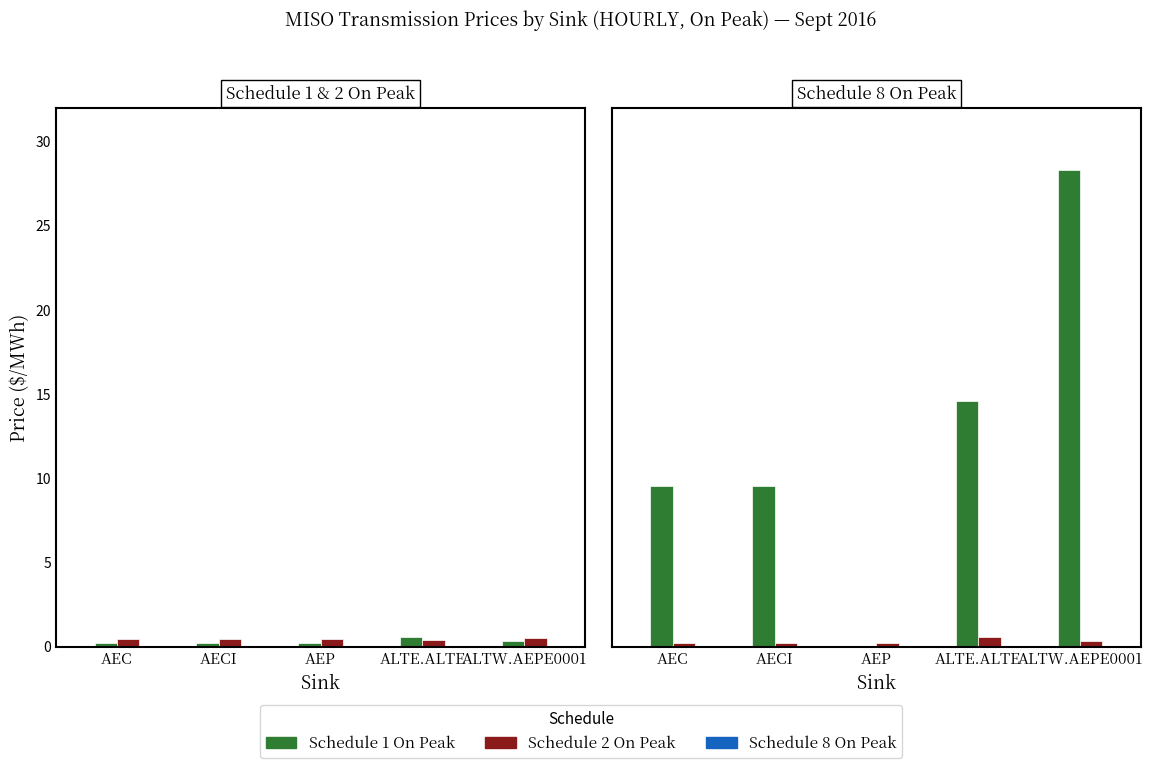

The value of Schedule 1 On Peak at ALTE.ALTE is 0.9. True or false?

False